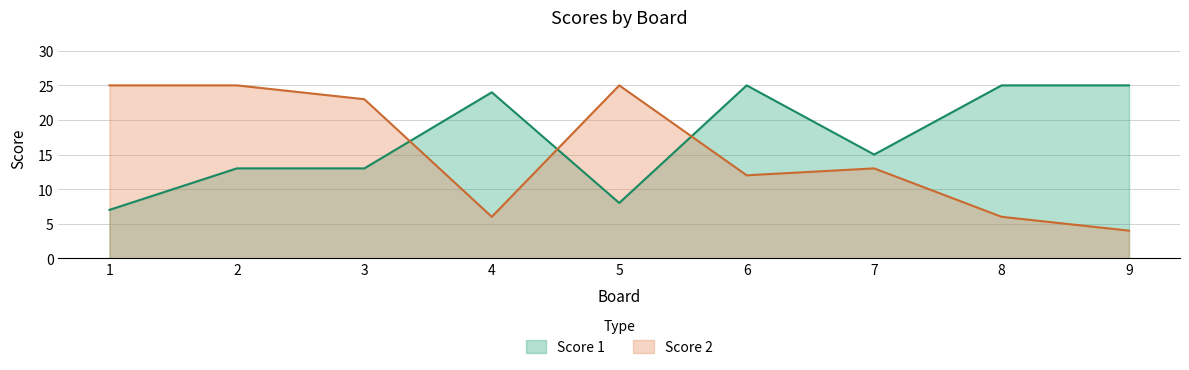

Which series has the largest range (max minus min)?

Score 2